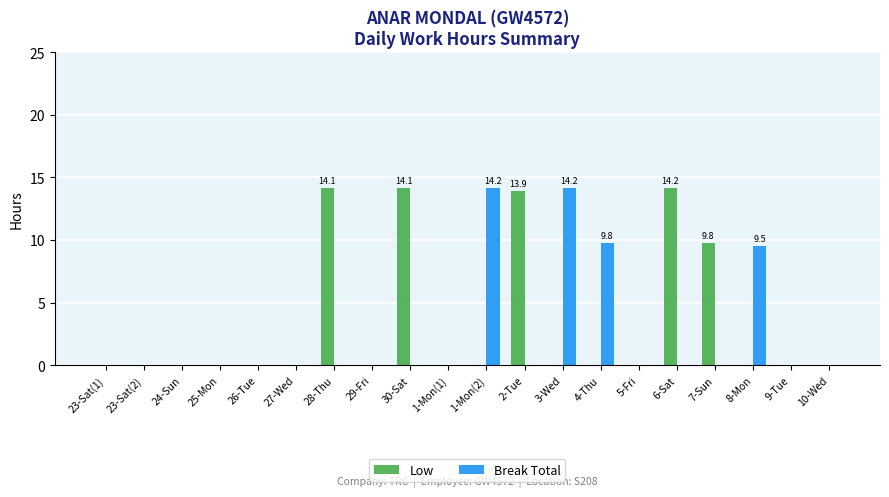

The value of Break Total at 28-Thu is 8.3. True or false?

False